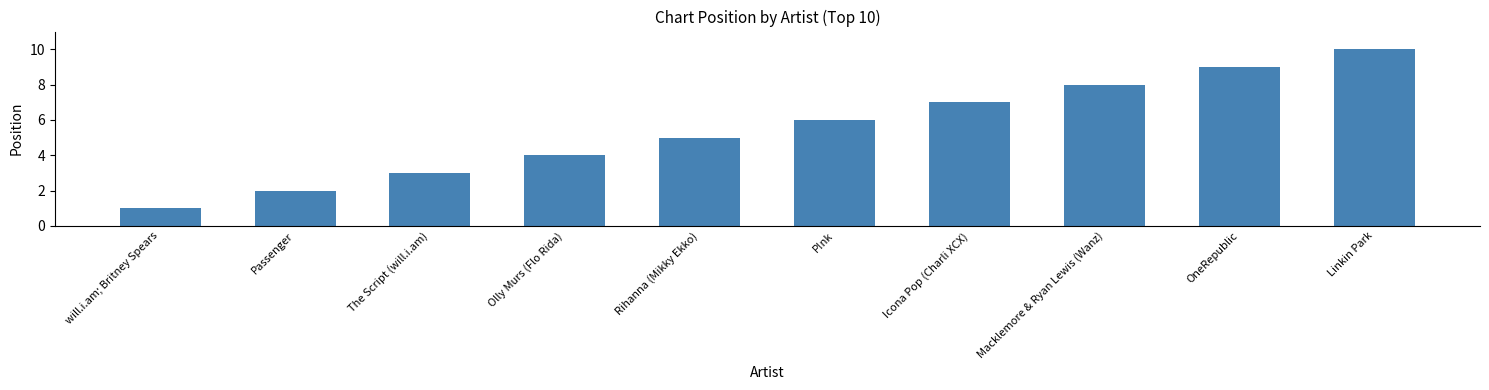

Reading right to left, what are all the values shown in this chart?

10	9	8	7	6	5	4	3	2	1